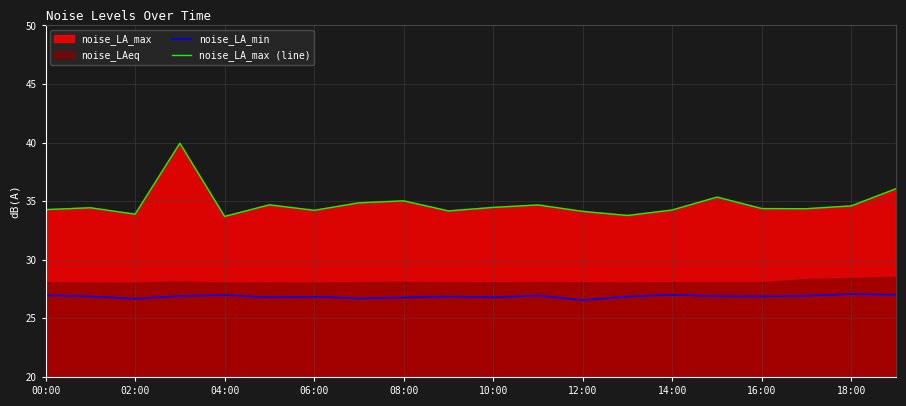

The value of noise_LA_max (line) at 10:00 is 34.5. True or false?

True